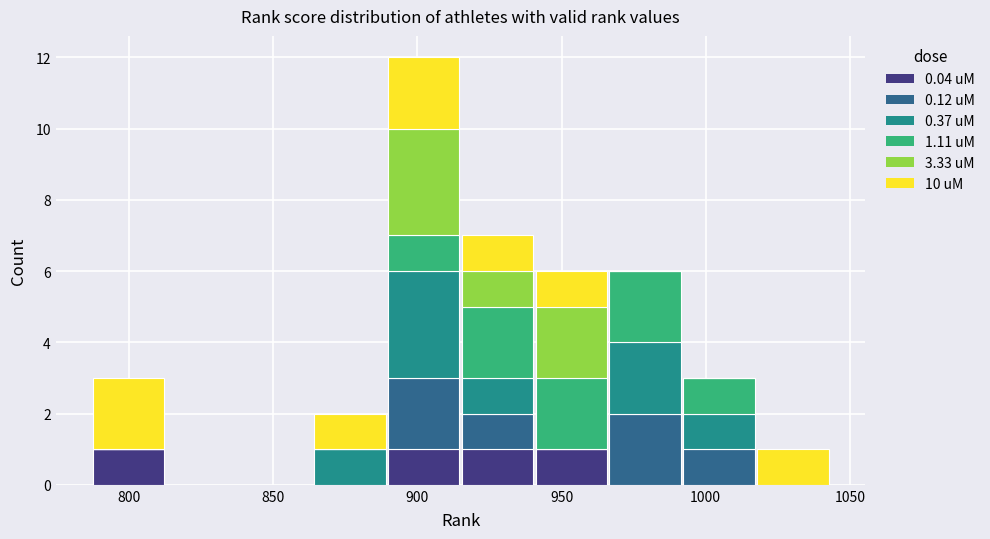

What is the total height of the stacked bar covering 965 to 990 on the x-axis? Neither the bar edges nor the heights are printed on the chart, so give them approximately, as read against the axes.

6